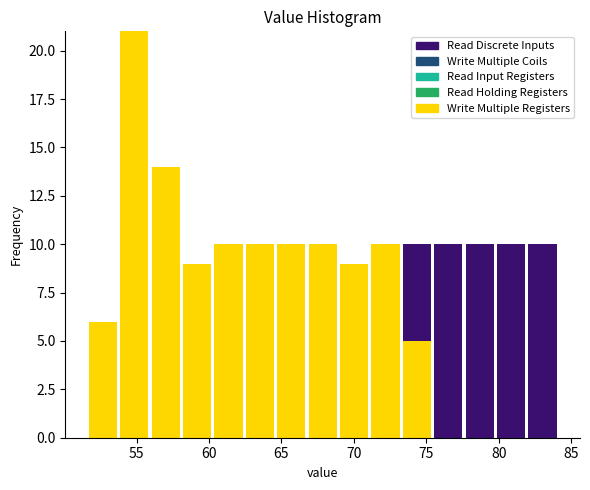

Which range on the x-axis has the tallest stacked bar (by total height)?

54.0 to 56.0